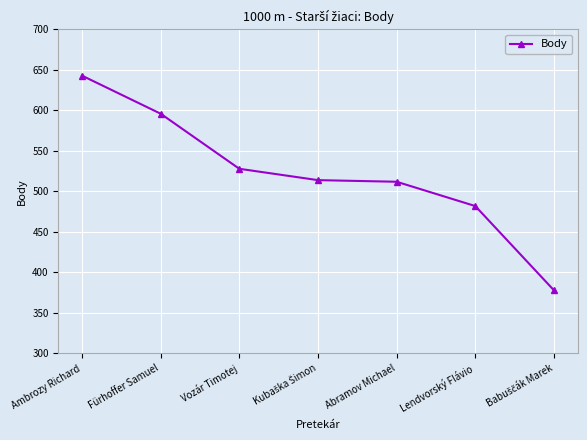

Approximately how many times larger is the value at Ambrozy Richard compared to Vozár Timotej?

1.2